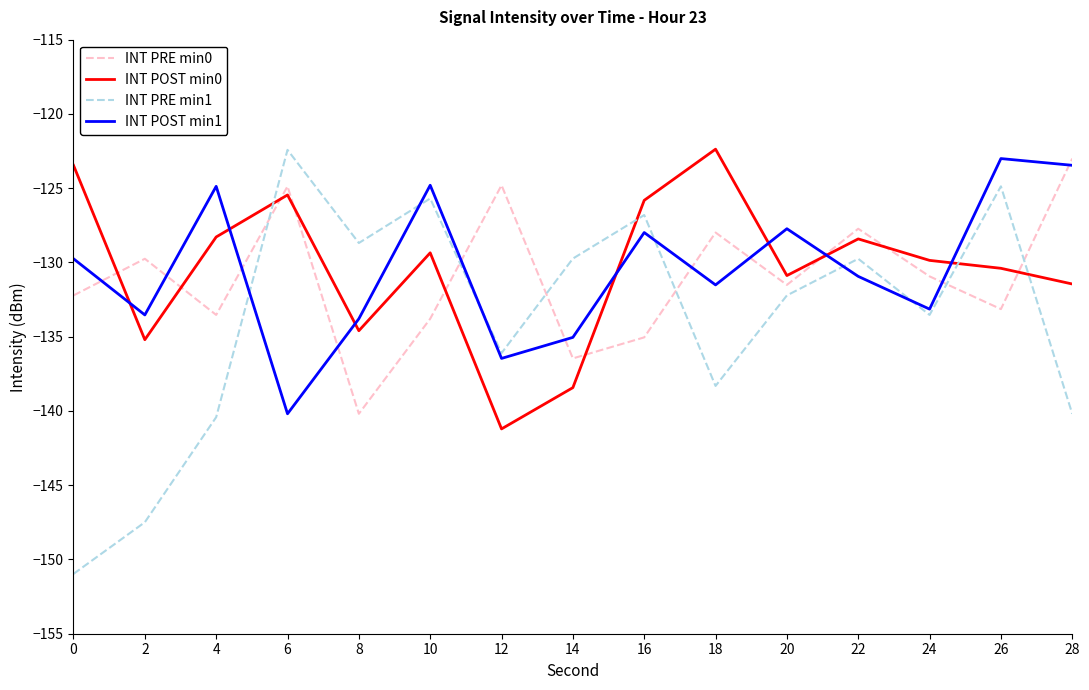

What is the sum of all INT POST min0 values?

-1955.2